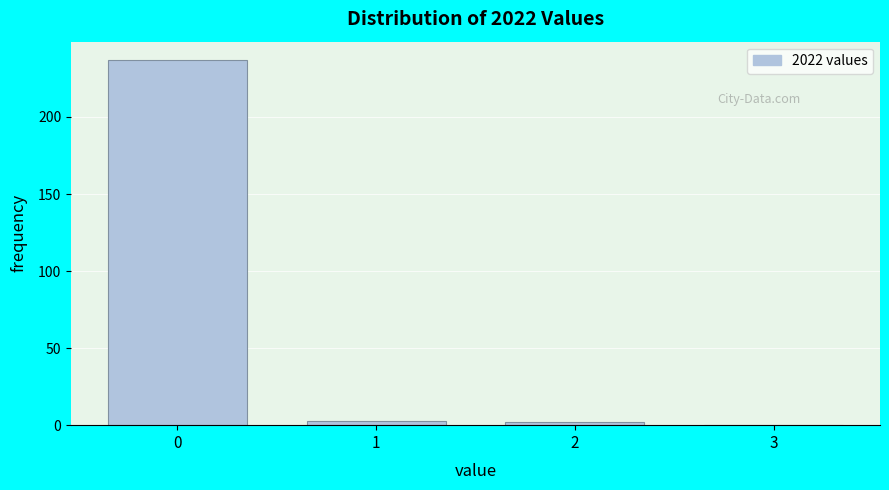

What is the sum of all values?

242